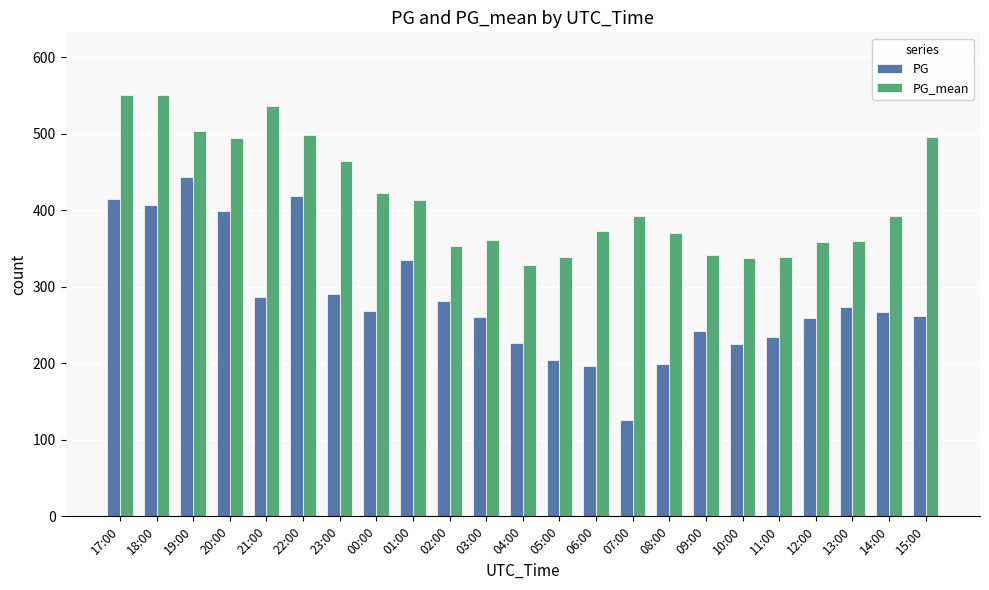

Is it true that PG_mean equals 916 at 17:00?

False